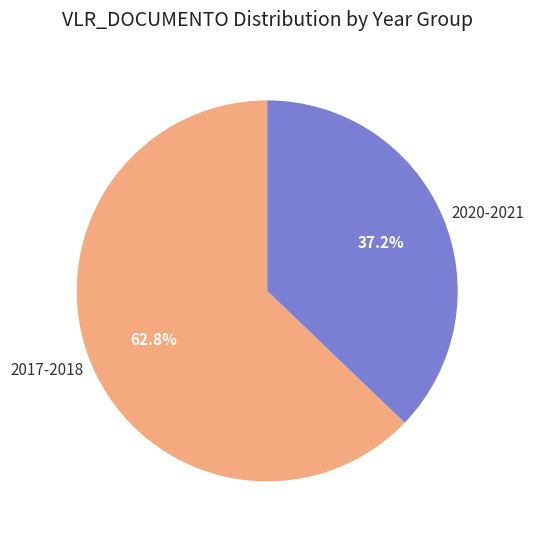

What is the smallest slice in the pie chart?

2020-2021